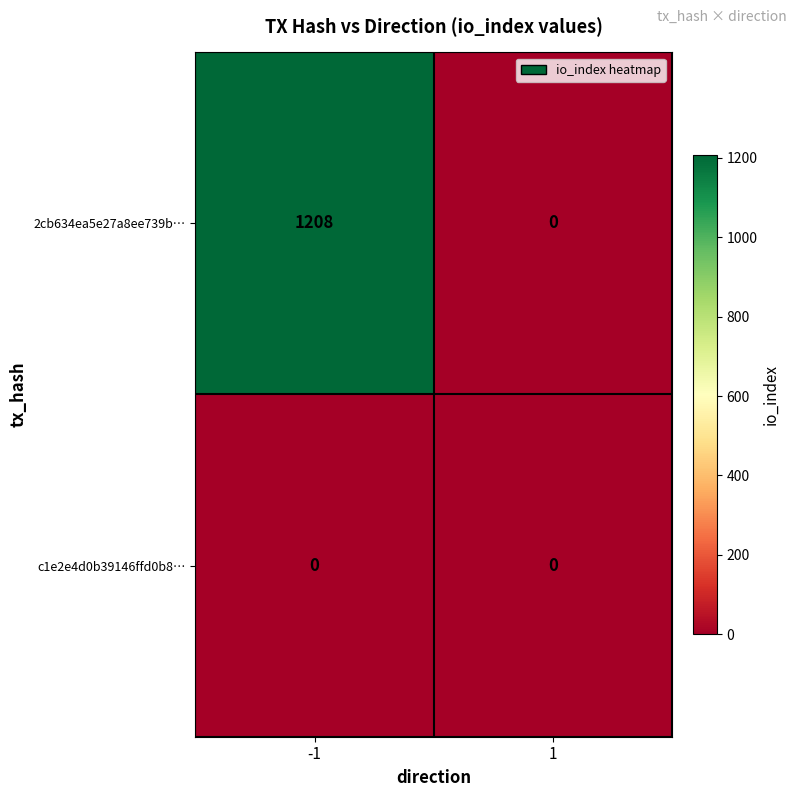

Between -1 and 1, which series saw the biggest shift?

2cb634ea5e27a8ee739b…